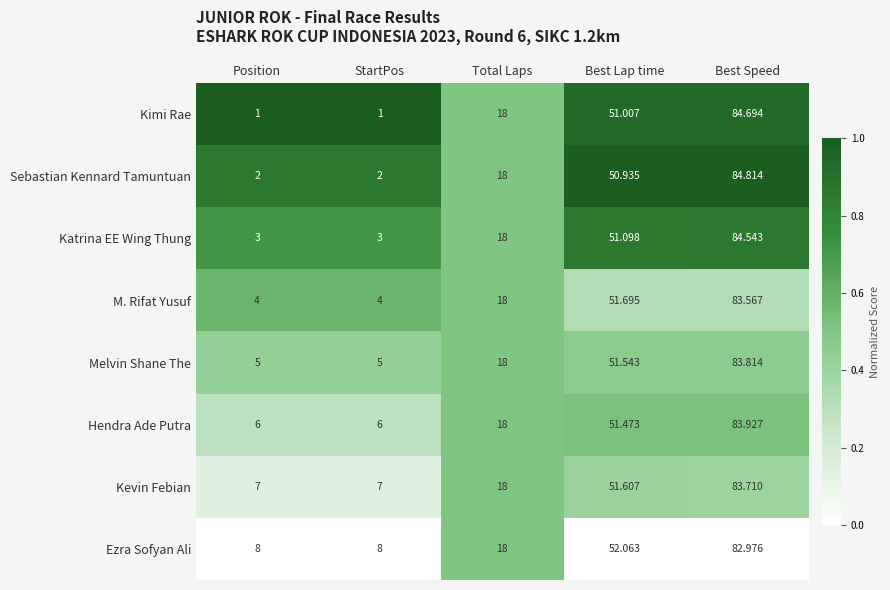

At which label is Ezra Sofyan Ali closest to 45?

Best Lap time